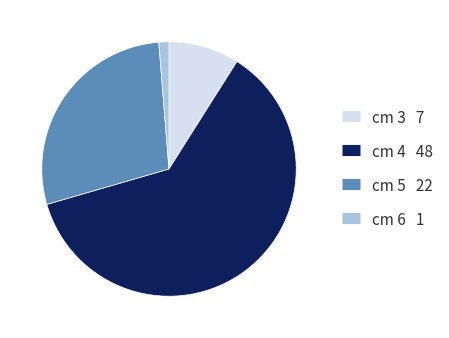

Does any single category account for the majority?

Yes